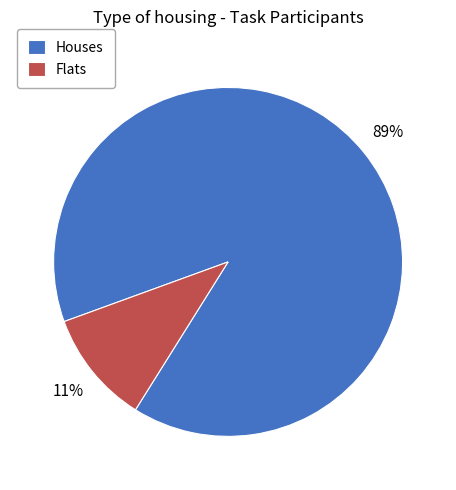

Which has a higher value, Flats or Houses?

Houses